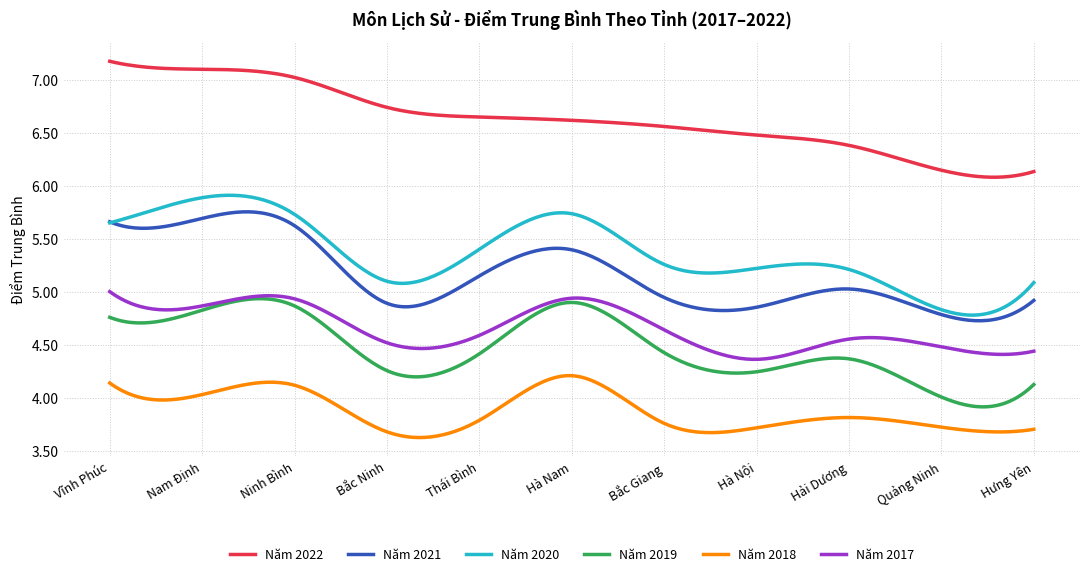

Which series has the largest total across all categories?

Năm 2022